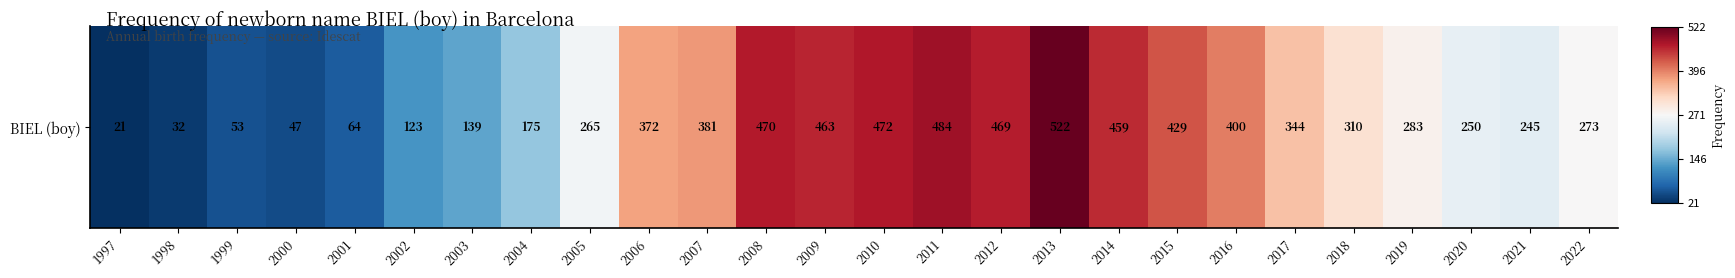

How many values are below zero?

11